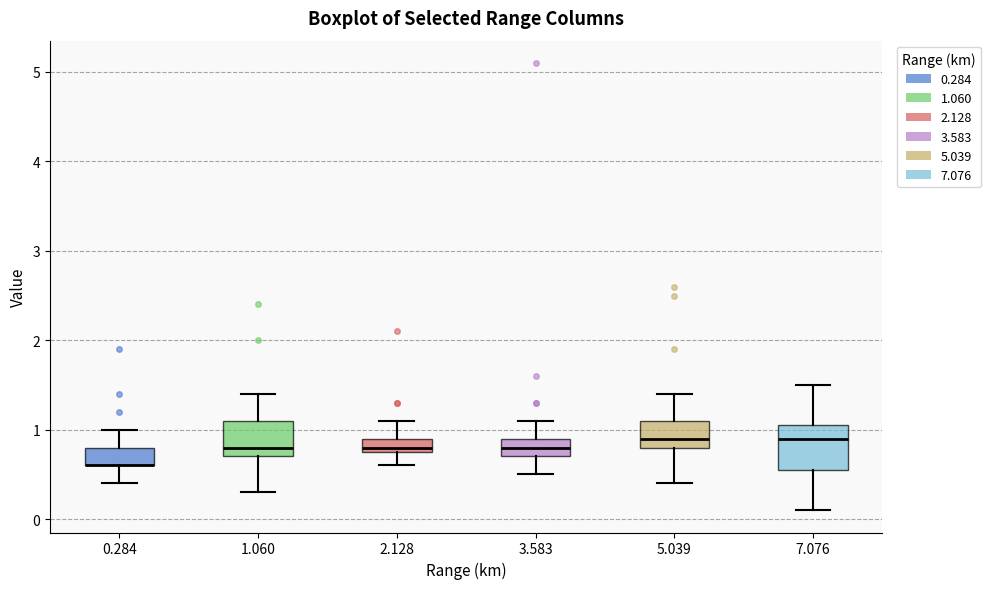

Reading left to right, read every box against the y-axis: the position of its median line, the range the box covers, and the ends of its whiskers. The values are not printed on the chart, so give them approximately, as read against the axis.

0.284: median 0.6 (drawn on the box's lower edge), box 0.6 to 0.8, whiskers 0.4 to 1.0
1.060: median 0.8, box 0.7 to 1.1, whiskers 0.3 to 1.4
2.128: median 0.8 (just above the box's lower edge), box 0.8 to 0.9, whiskers 0.6 to 1.1
3.583: median 0.8, box 0.7 to 0.9, whiskers 0.5 to 1.1
5.039: median 0.9, box 0.8 to 1.1, whiskers 0.4 to 1.4
7.076: median 0.9, box 0.6 to 1.1, whiskers 0.1 to 1.5